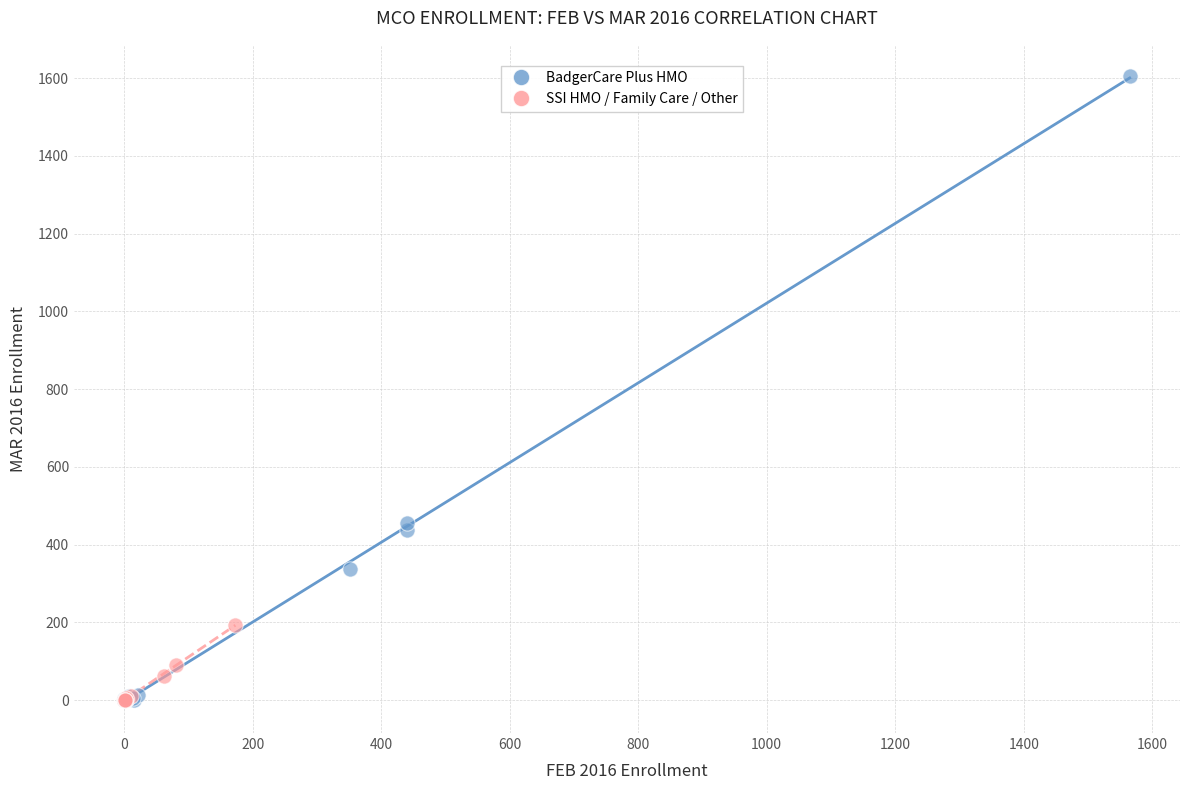

Which series has the widest spread of Y values?

BadgerCare Plus HMO